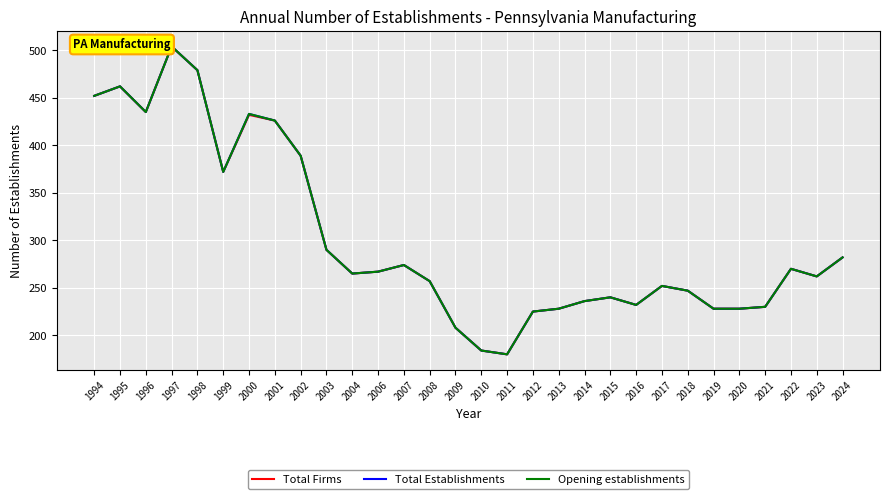

Is it true that Total Establishments equals 94 at 2010?

False